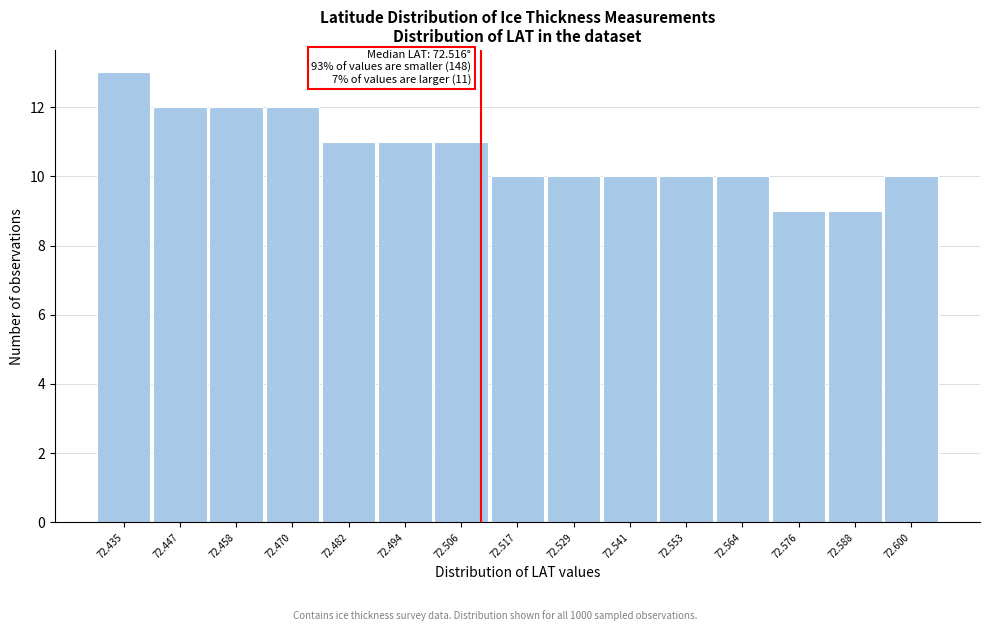

Reading left to right, what are all the values shown in this chart?

13	12	12	12	11	11	11	10	10	10	10	10	9	9	10